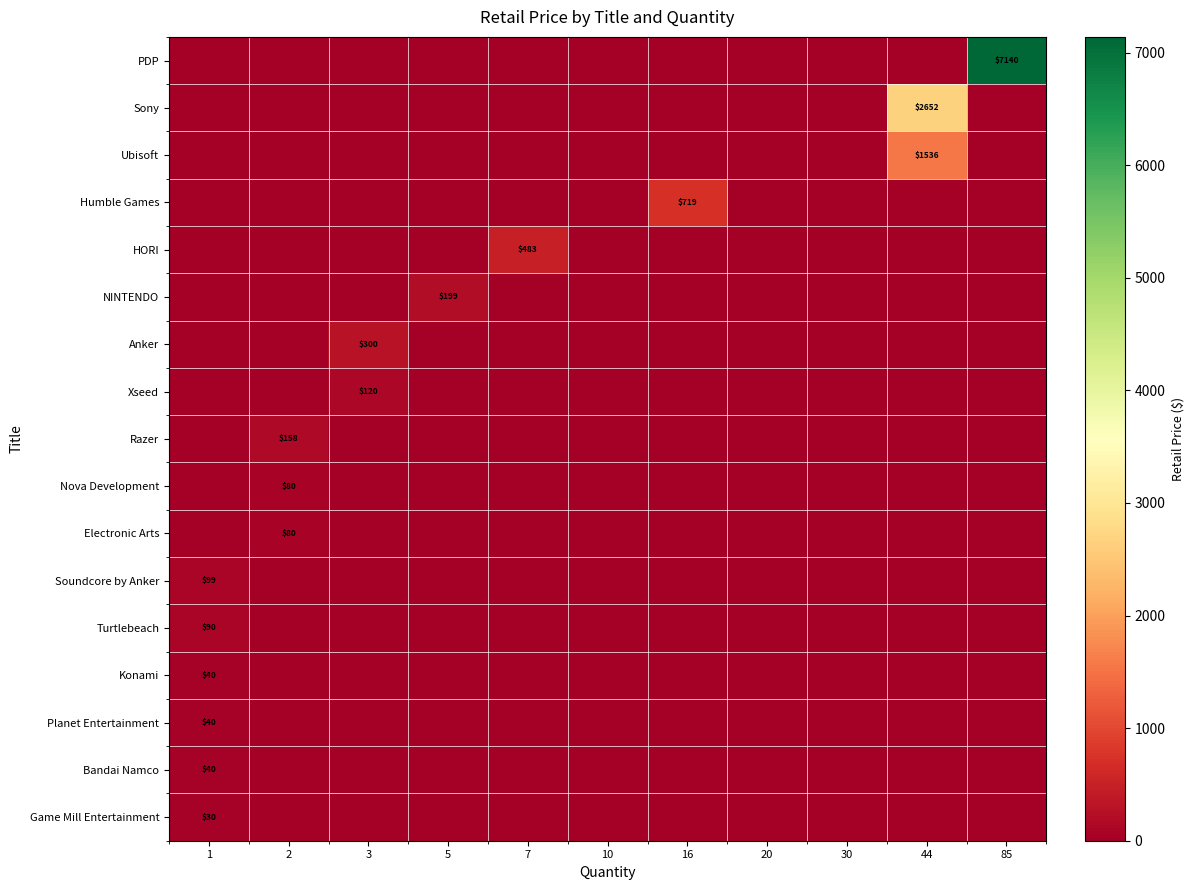

True or false: NINTENDO has a value of 199 at 5.

True